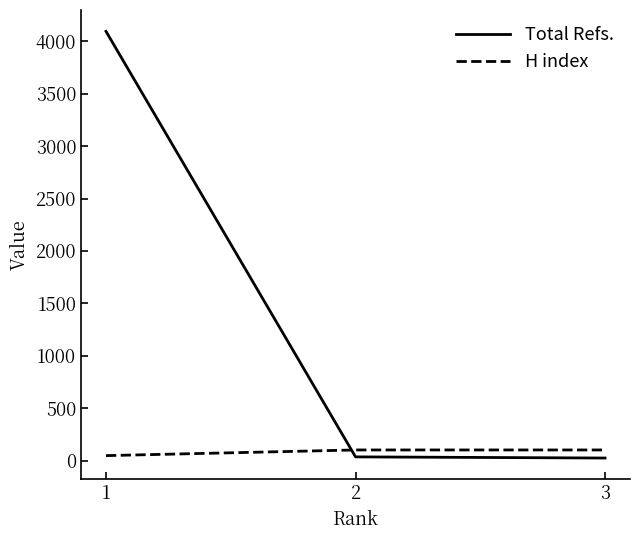

Which category has the highest value across all series?

1